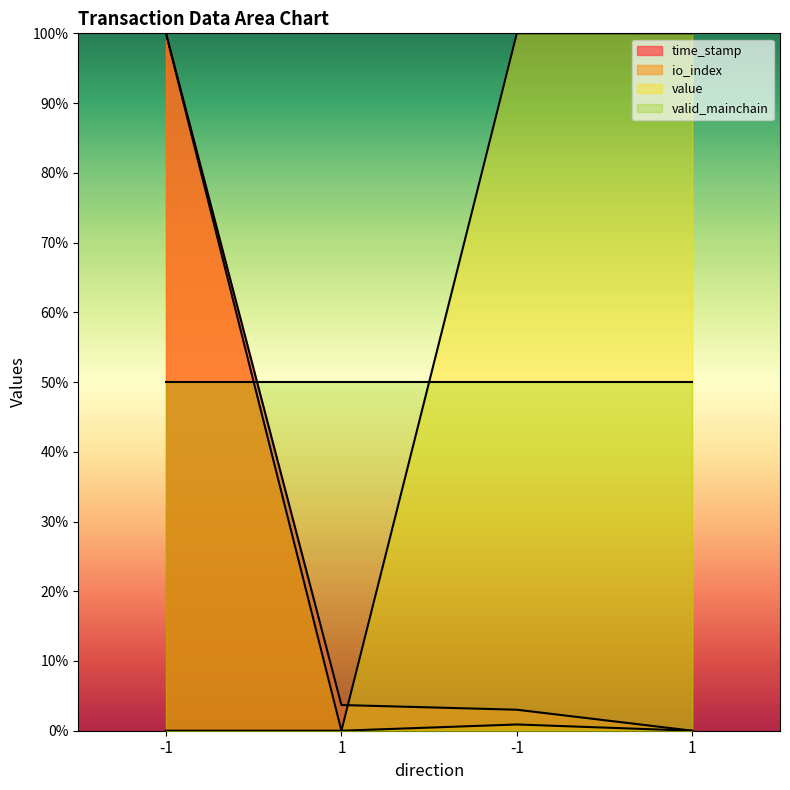

What is the label of the 3rd point from the right?

1